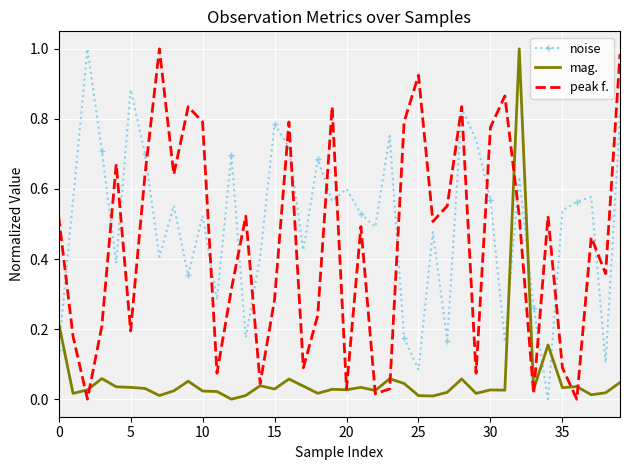

After their last crossing, which series has the higher values: noise or mag.?

noise